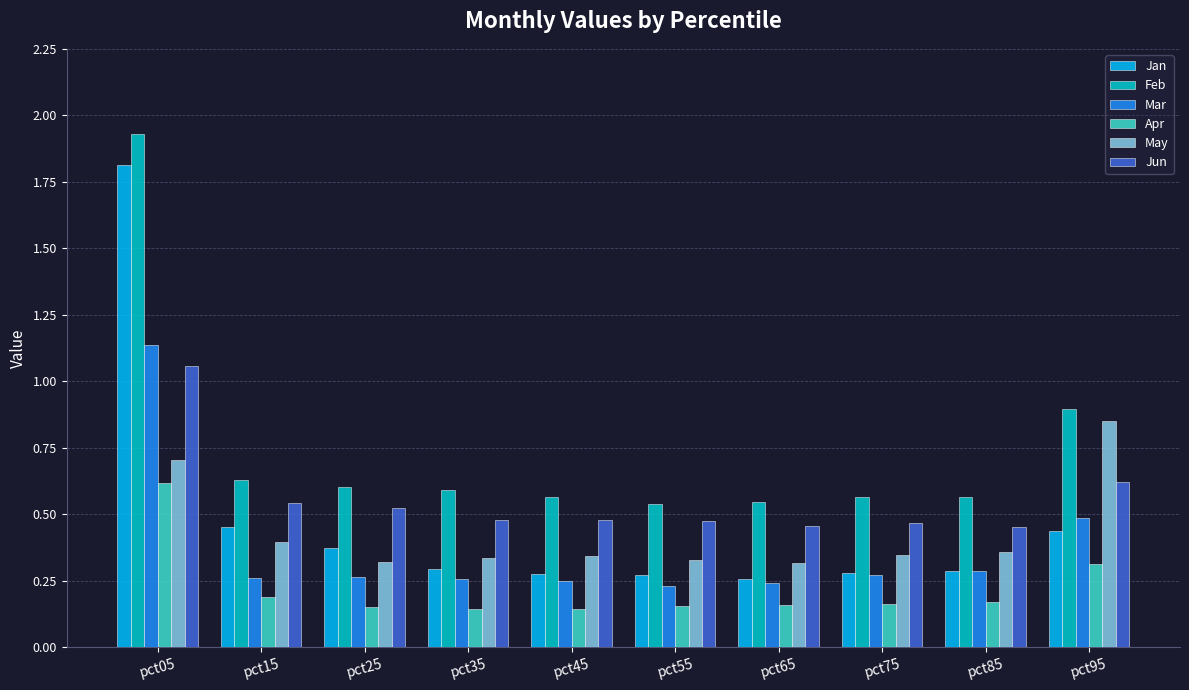

What is the sum of all May values?

4.3